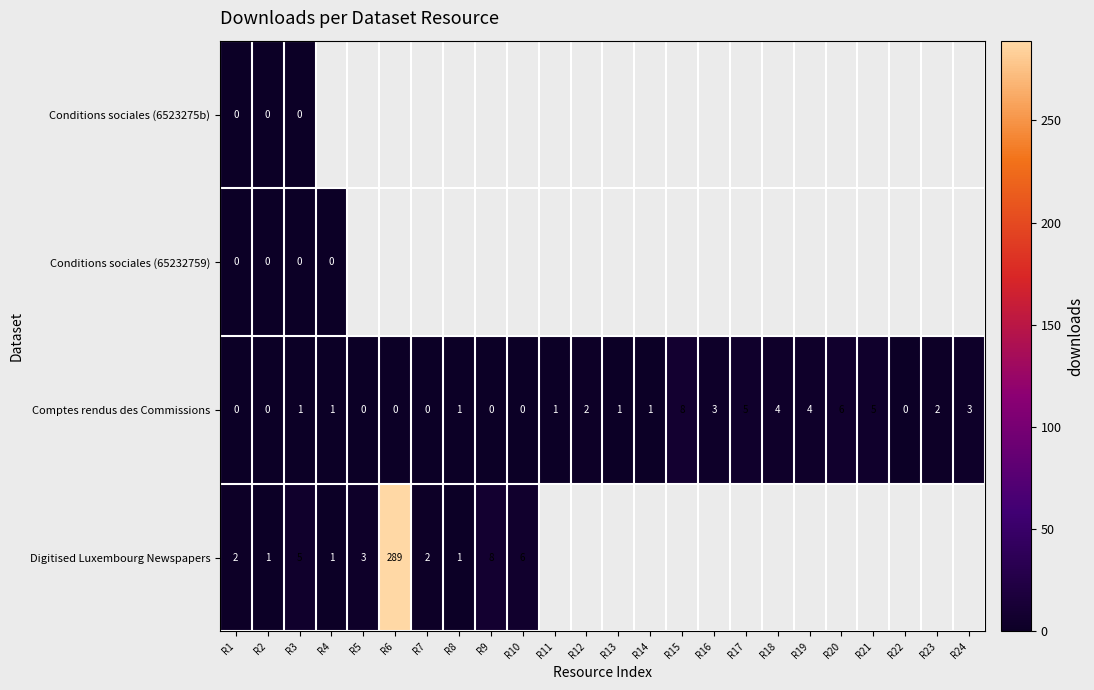

At which category is the sum across all series the highest?

R3